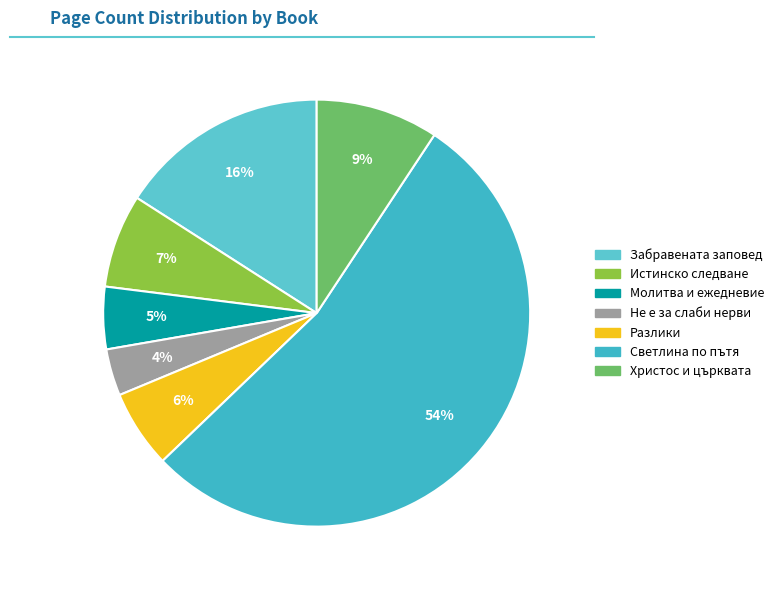

The Забравената заповед slice represents 16% of the pie. True or false?

True